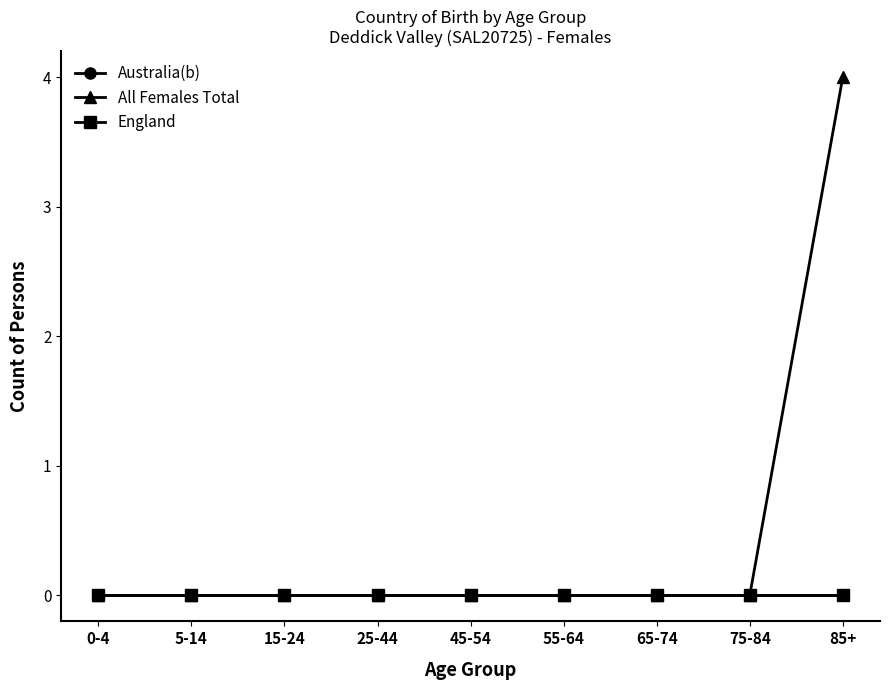

Reading right to left, list all the values displayed in this chart.

Australia(b): 85+=0	75-84=0	65-74=0	55-64=0	45-54=0	25-44=0	15-24=0	5-14=0	0-4=0
All Females Total: 85+=4	75-84=0	65-74=0	55-64=0	45-54=0	25-44=0	15-24=0	5-14=0	0-4=0
England: 85+=0	75-84=0	65-74=0	55-64=0	45-54=0	25-44=0	15-24=0	5-14=0	0-4=0